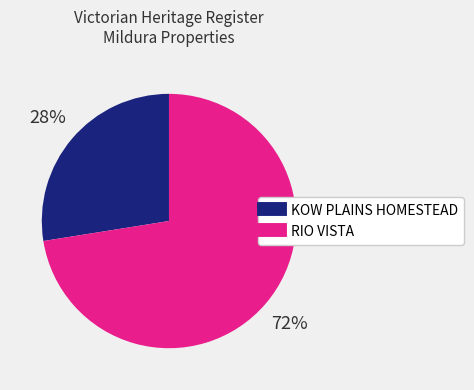

The KOW PLAINS HOMESTEAD slice represents 28% of the pie. True or false?

True